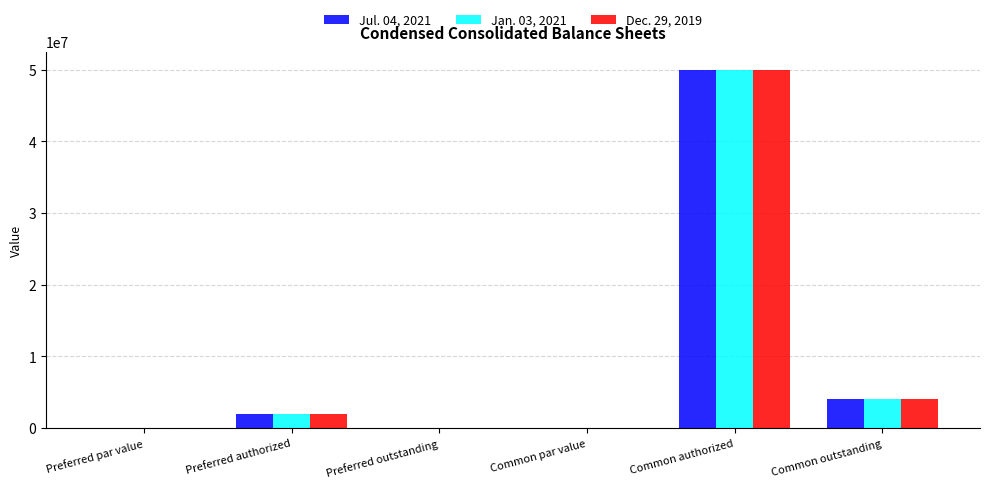

The value of Dec. 29, 2019 at Common authorized is 20622485.8. True or false?

False